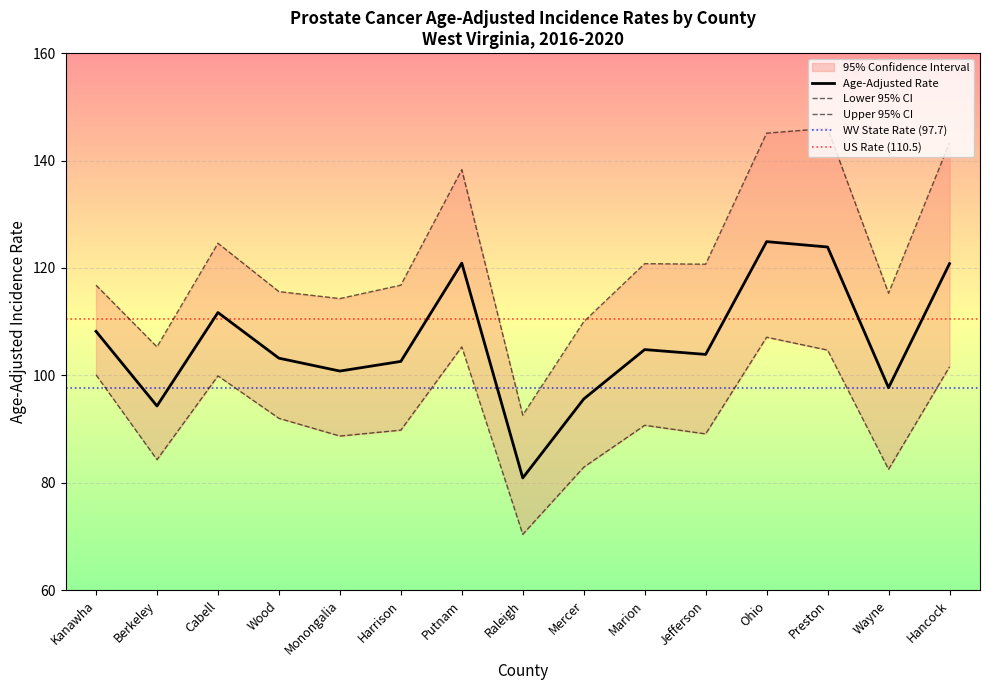

In Age-Adjusted Rate, how many points are higher than both neighbors (excluding endpoints)?

4